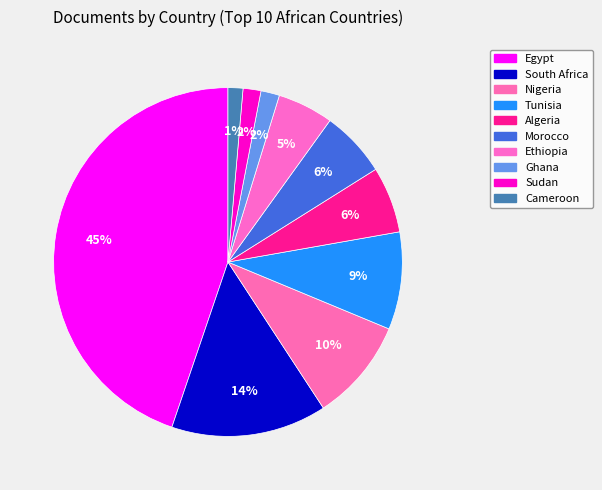

How many segments does this pie chart have?

10